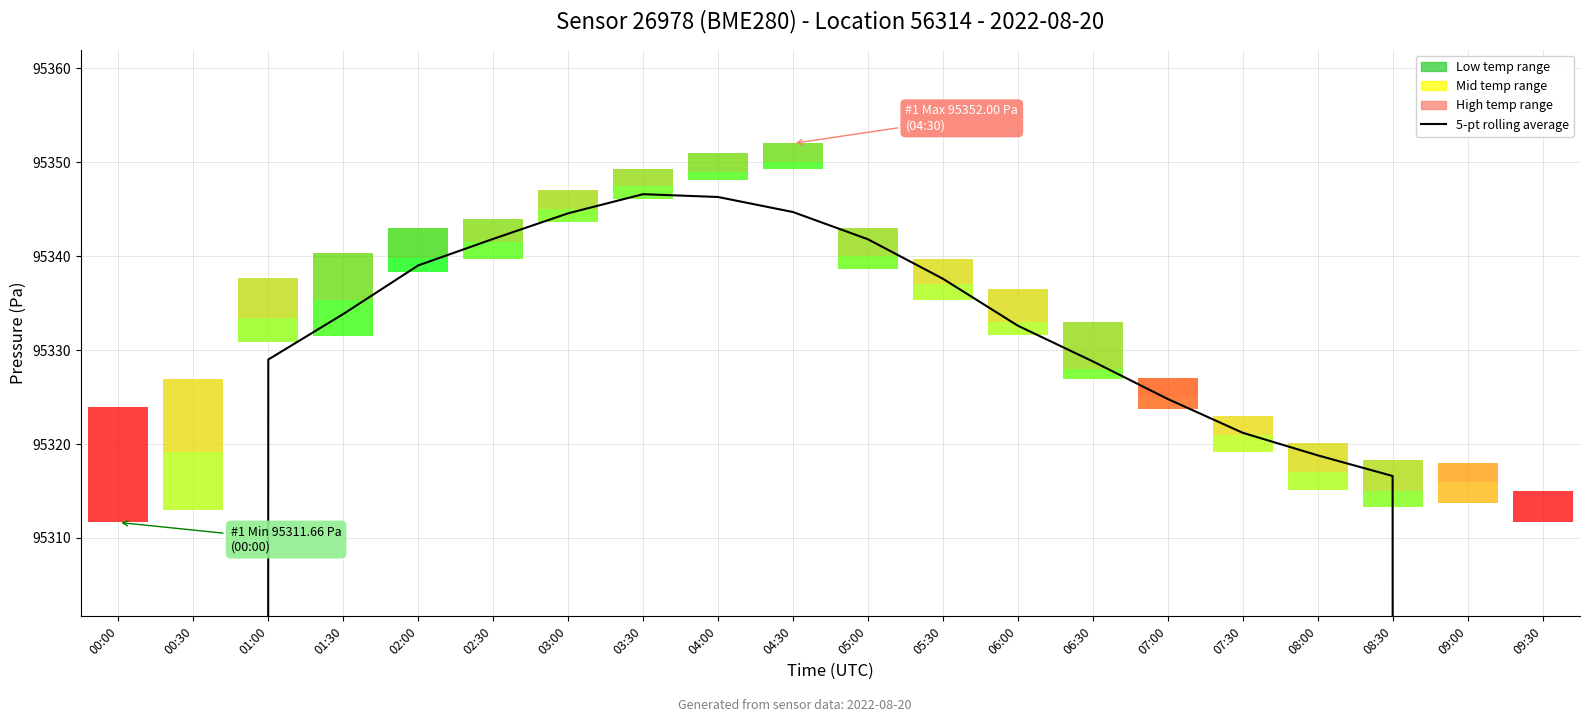

List the labels in order of value, smallest first.

09:30, 00:00, 09:00, 00:30, 08:30, 08:00, 07:30, 07:00, 06:30, 01:00, 06:00, 01:30, 05:30, 02:00, 05:00, 02:30, 03:00, 04:30, 04:00, 03:30